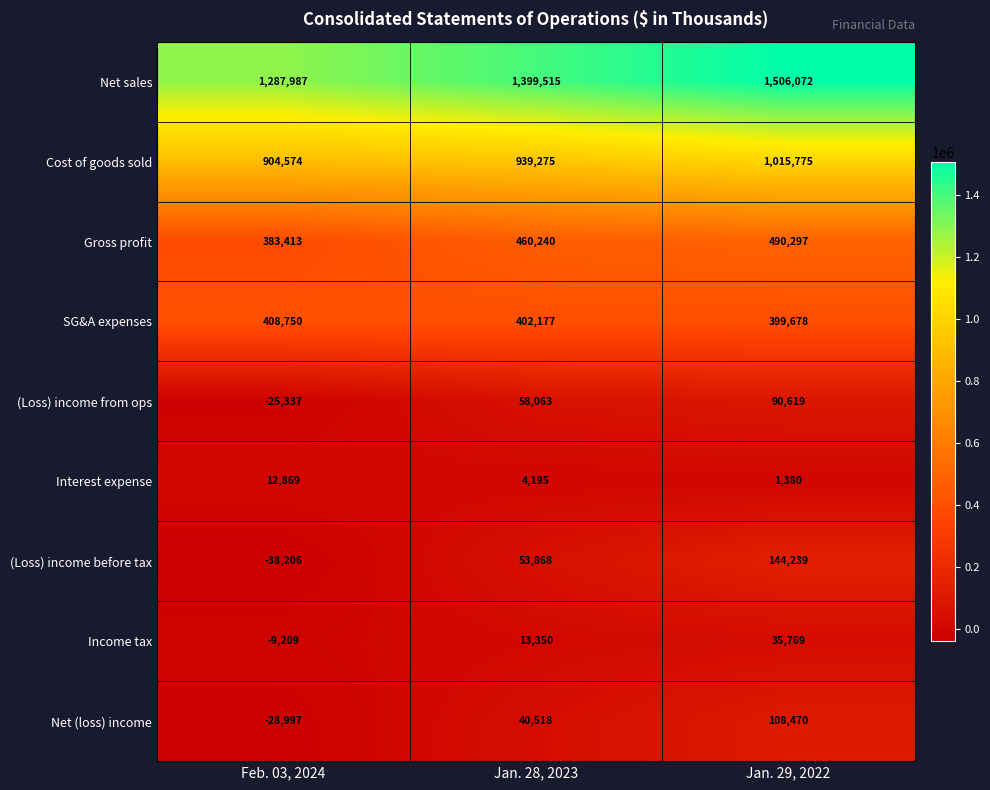

What is the minimum value for SG&A expenses?

399678